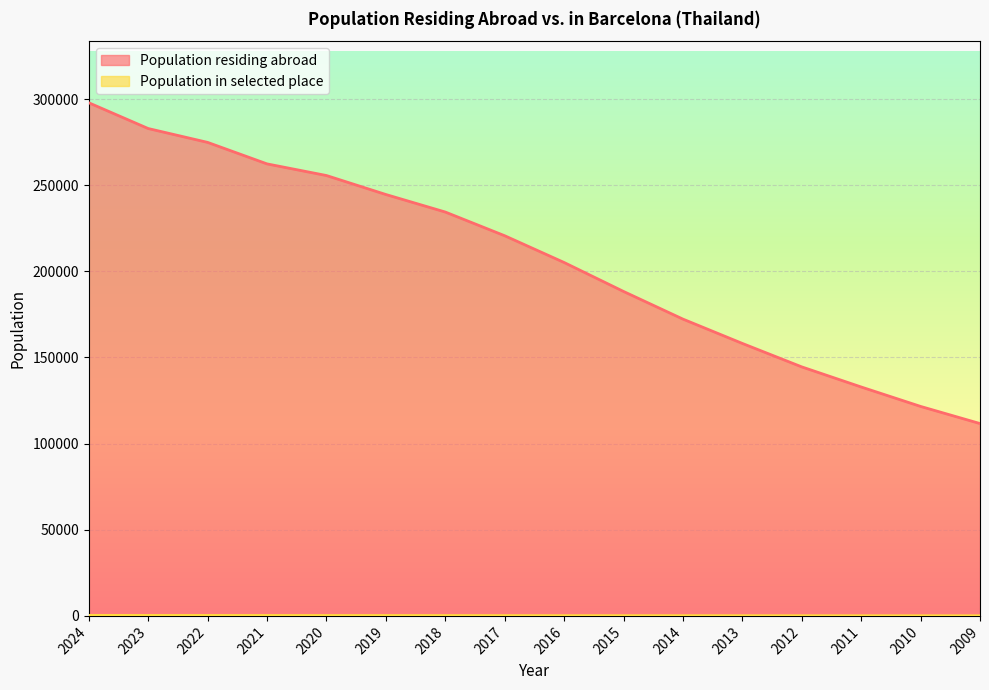

True or false: Population in selected place has a value of 40 at 2009.

False